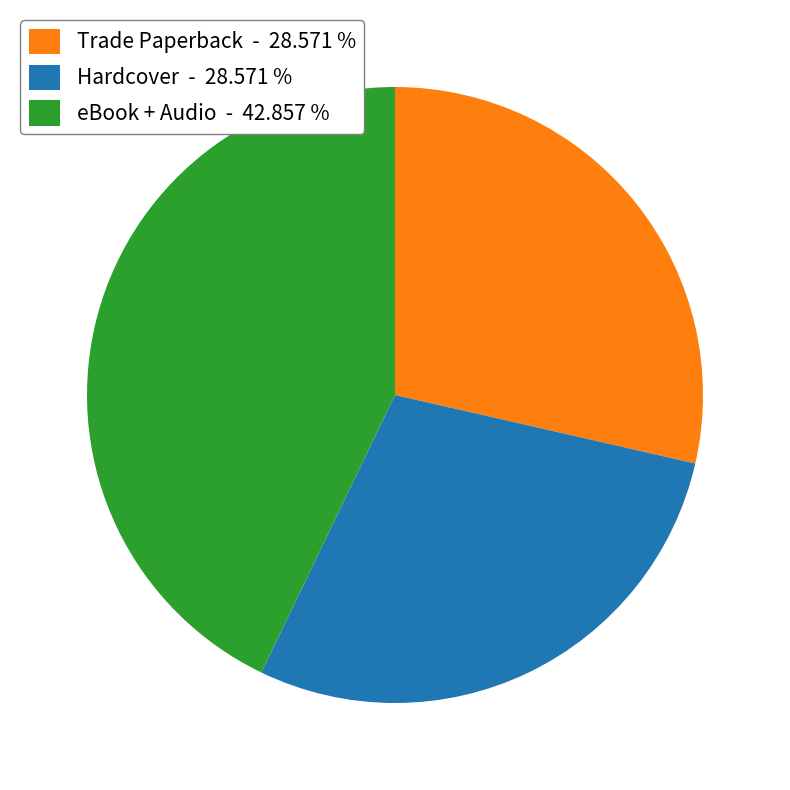

Which category has the biggest portion of the pie?

eBook + Audio - 42.857 %